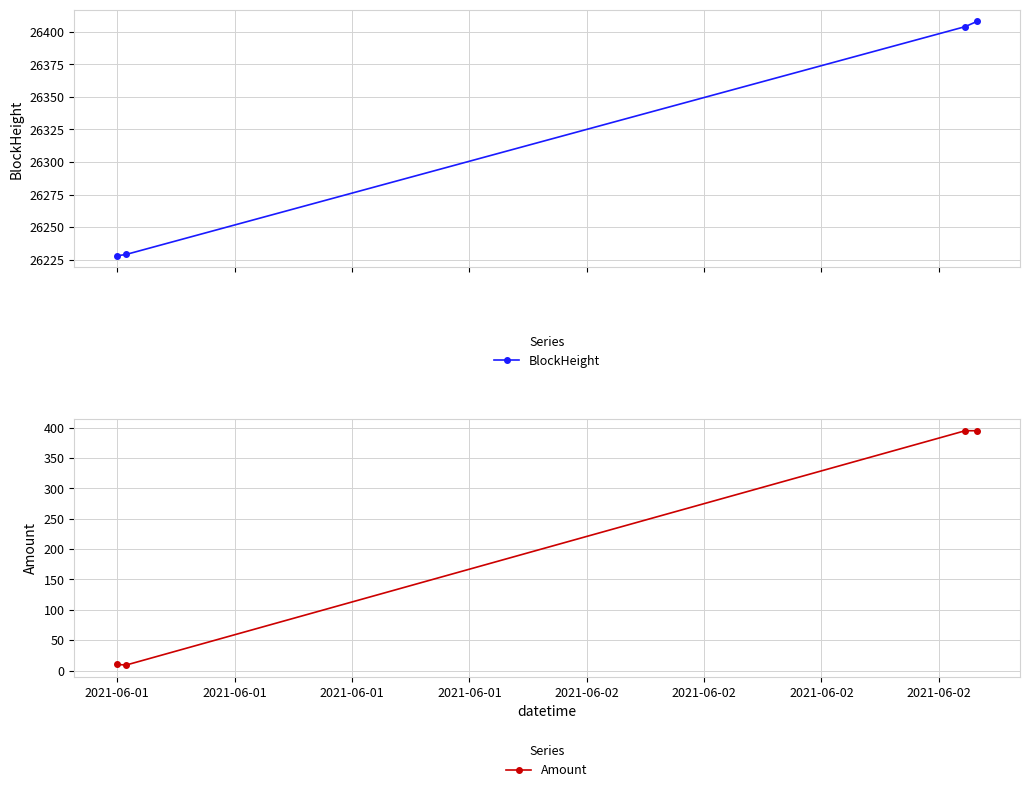

Reading left to right, extract all data points from this chart.

BlockHeight: 26228.0	26229.0	26404.0	26408.0
Amount: 10.0	8.9	395.0	394.9